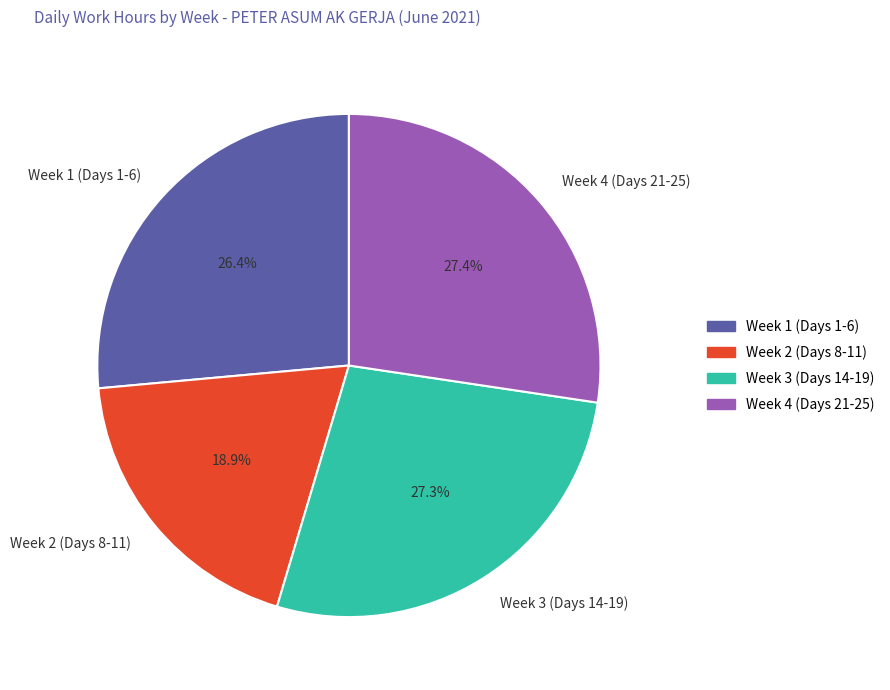

Count the number of slices in the pie.

4